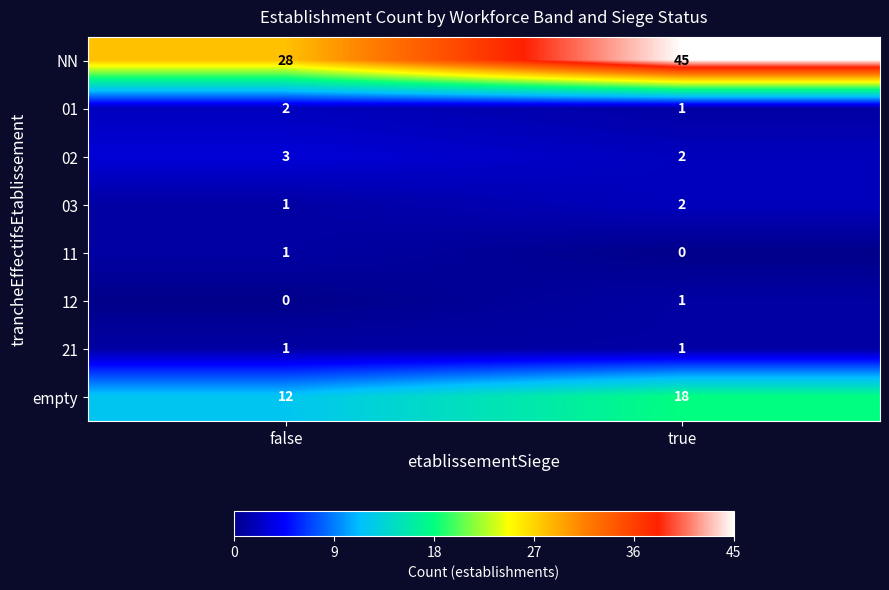

What is the greatest value displayed?

45